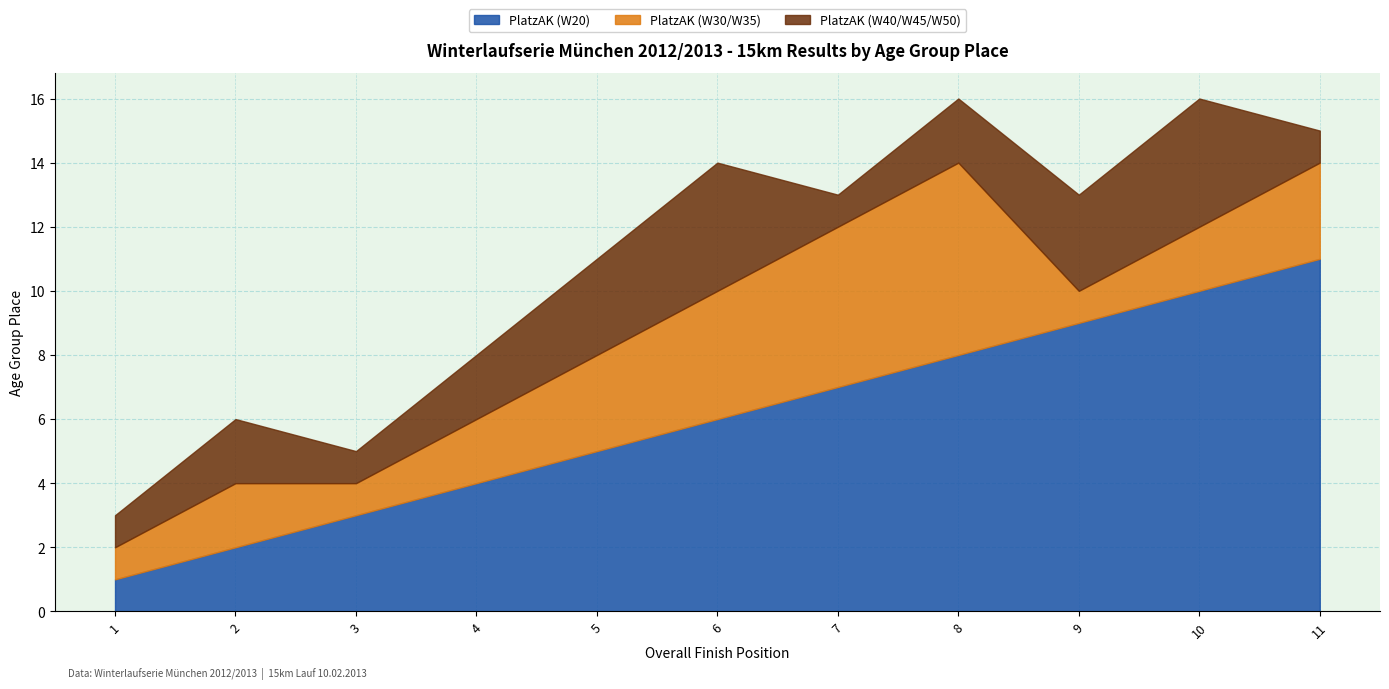

Where does the PlatzAK (W20) series first go above 6?

7